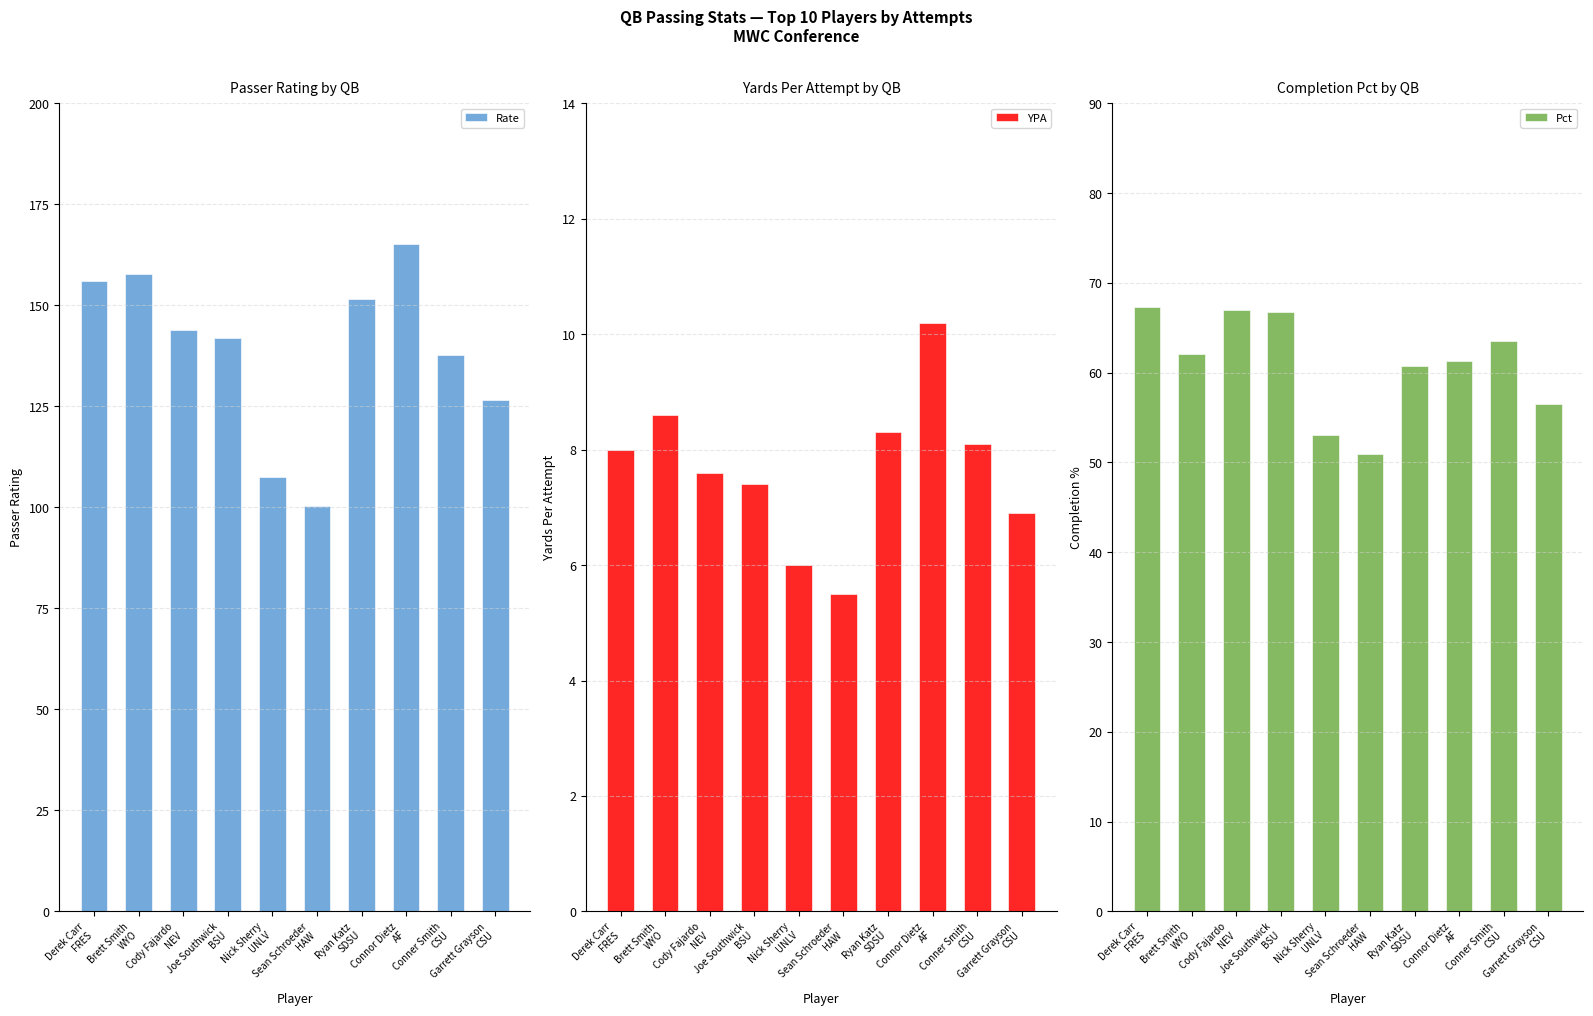

What is the smallest value displayed?

5.5